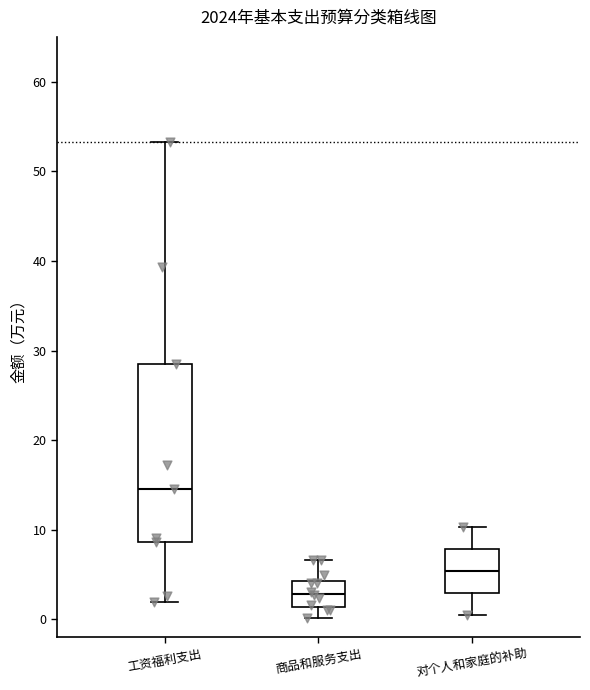

Reading left to right, transcribe this box plot: for each box, give where its median line is, the range the box spans, and where its two whiskers end, as read against the y-axis. The values are not printed on the chart, so give them approximately, as read against the axis.

工资福利支出: median 15, box 9 to 28, whiskers 2 to 53
商品和服务支出: median 3, box 1 to 4, whiskers 0 to 7
对个人和家庭的补助: median 5, box 3 to 8, whiskers 1 to 10